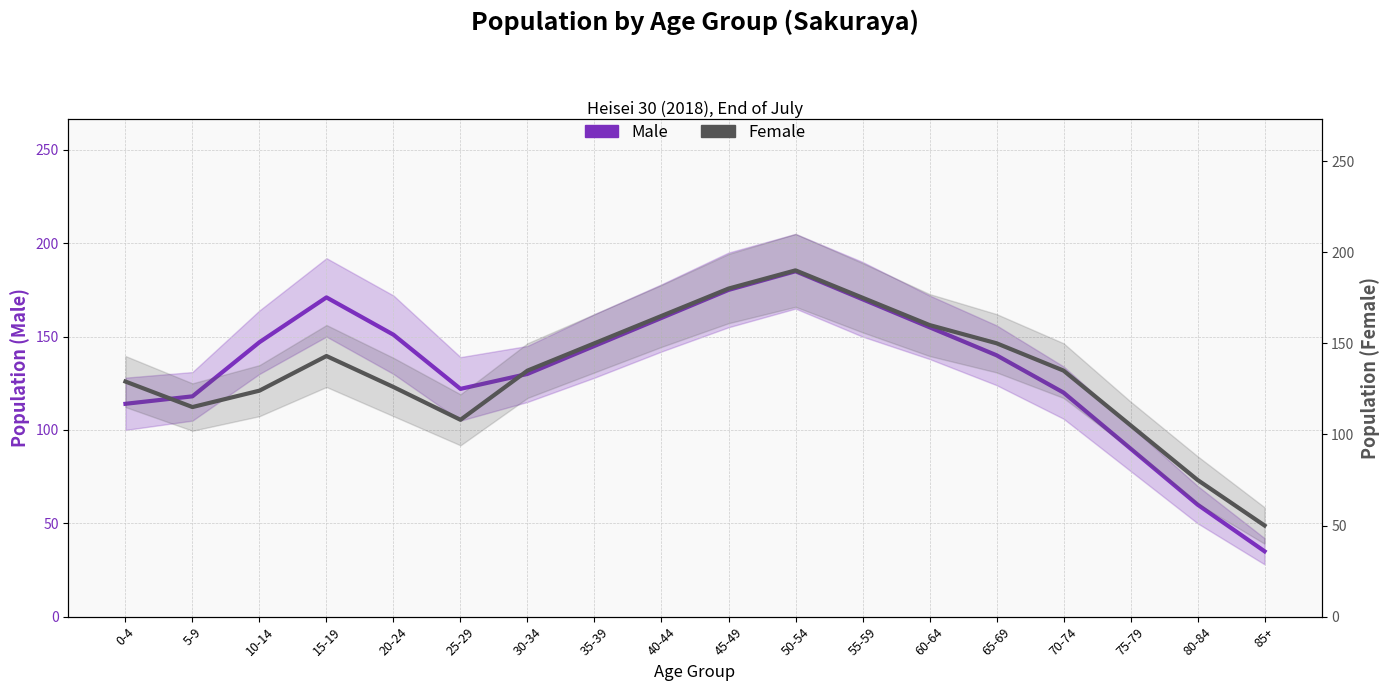

Where do Male and Female first cross each other?

0-4 and 5-9